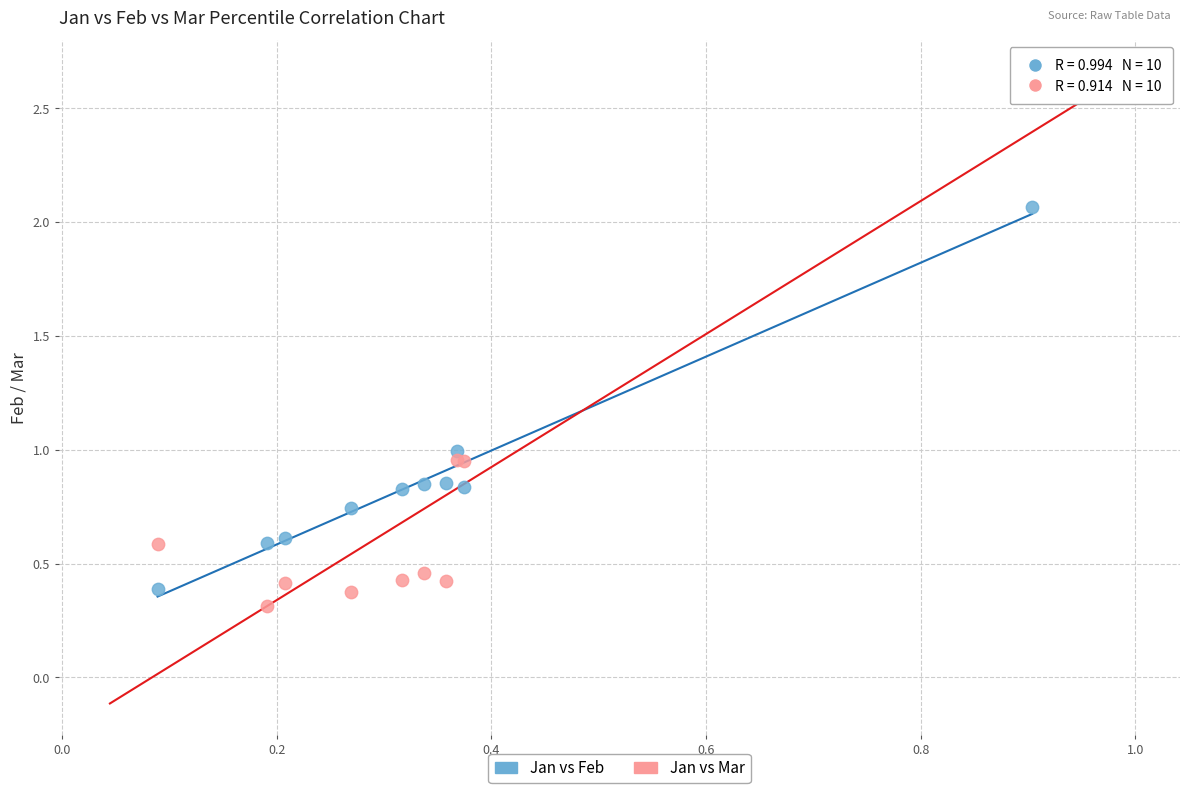

Which series contains the highest Y value?

Jan vs Mar